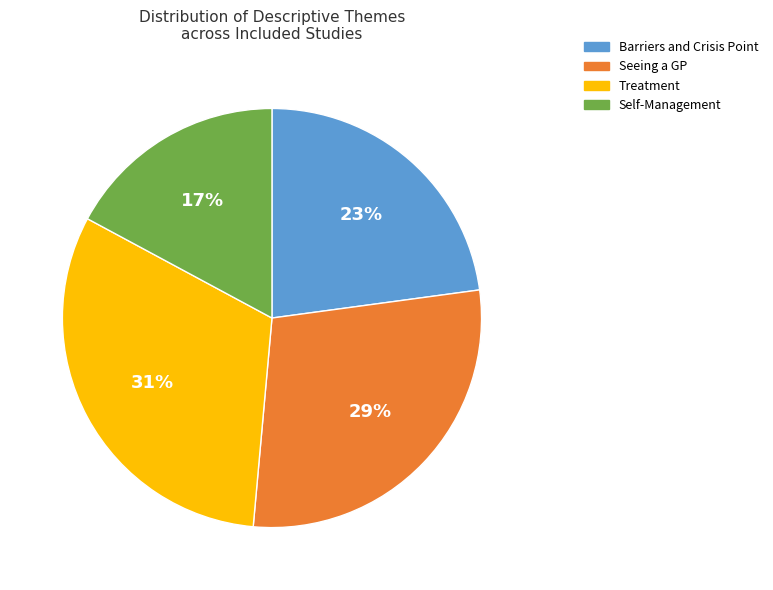

Count the number of slices in the pie.

4